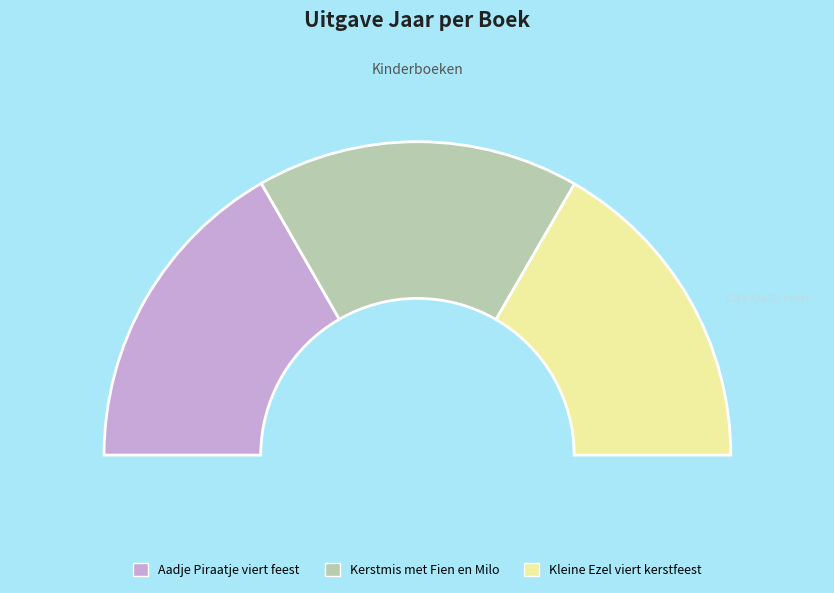

The Aadje Piraatje viert feest slice represents 33% of the pie. True or false?

True